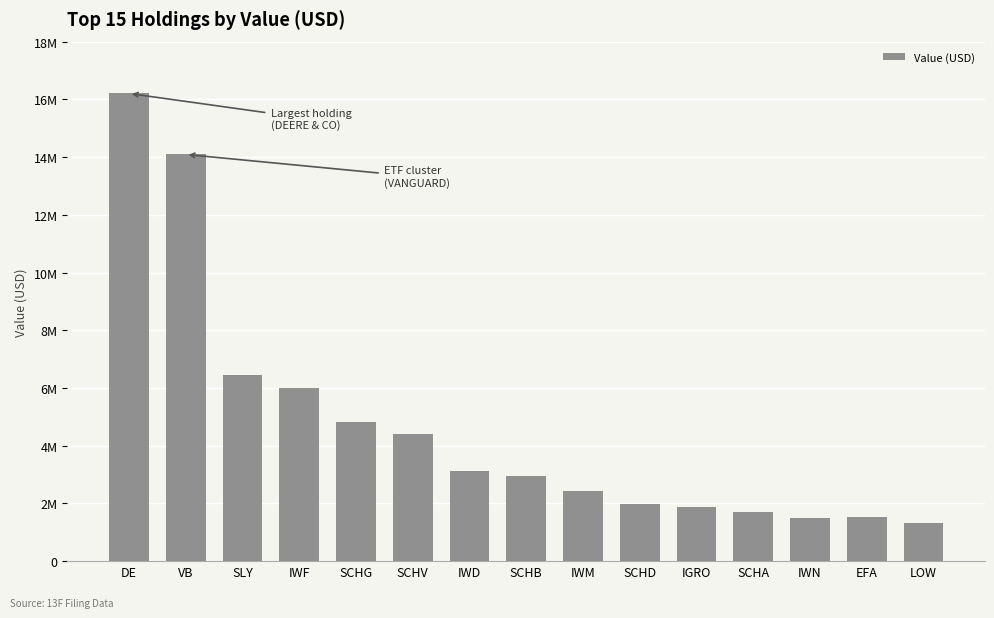

What is the sum of all values?

70413000